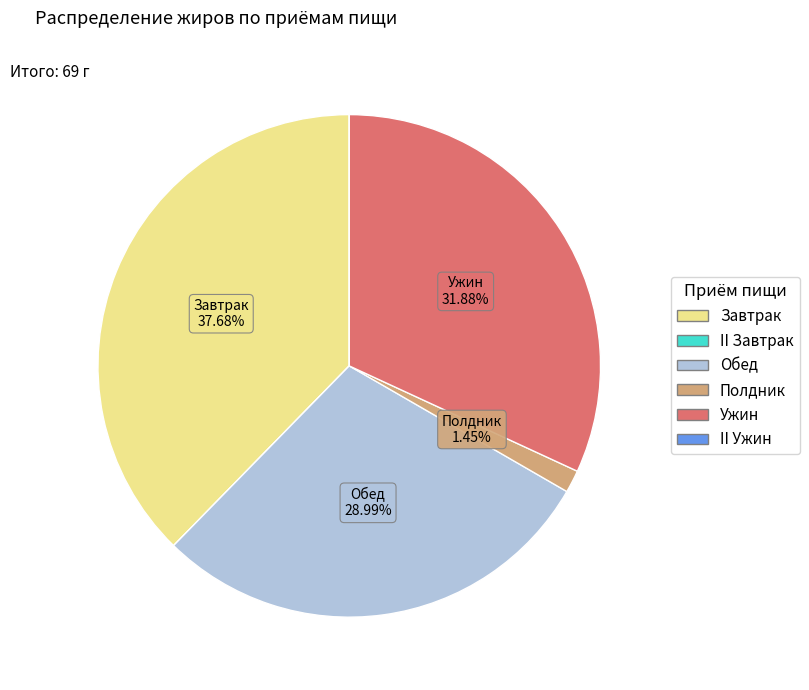

What is the largest slice in the pie chart?

Завтрак